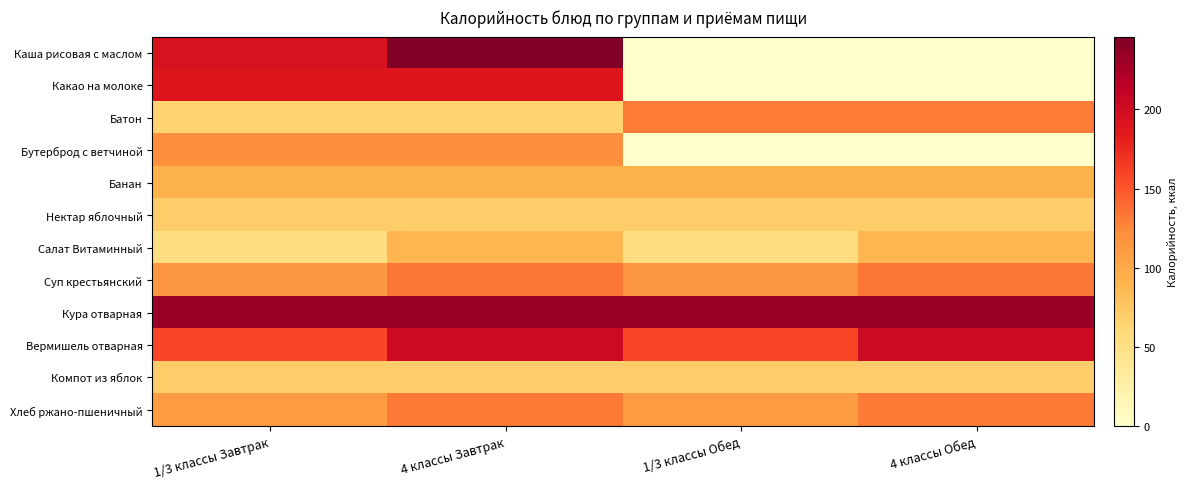

How many series are shown in this chart?

12